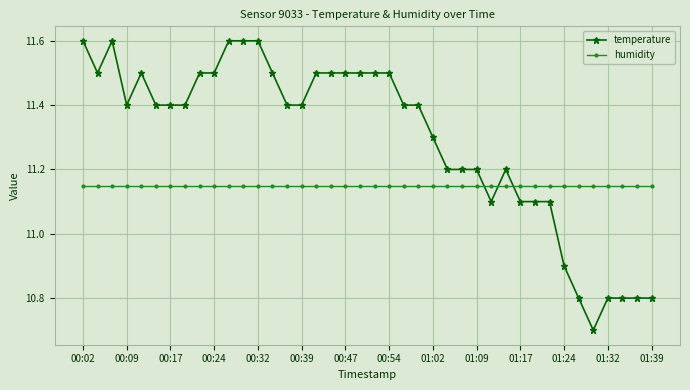

Rank the series by their maximum value, from highest to lowest.

temperature, humidity